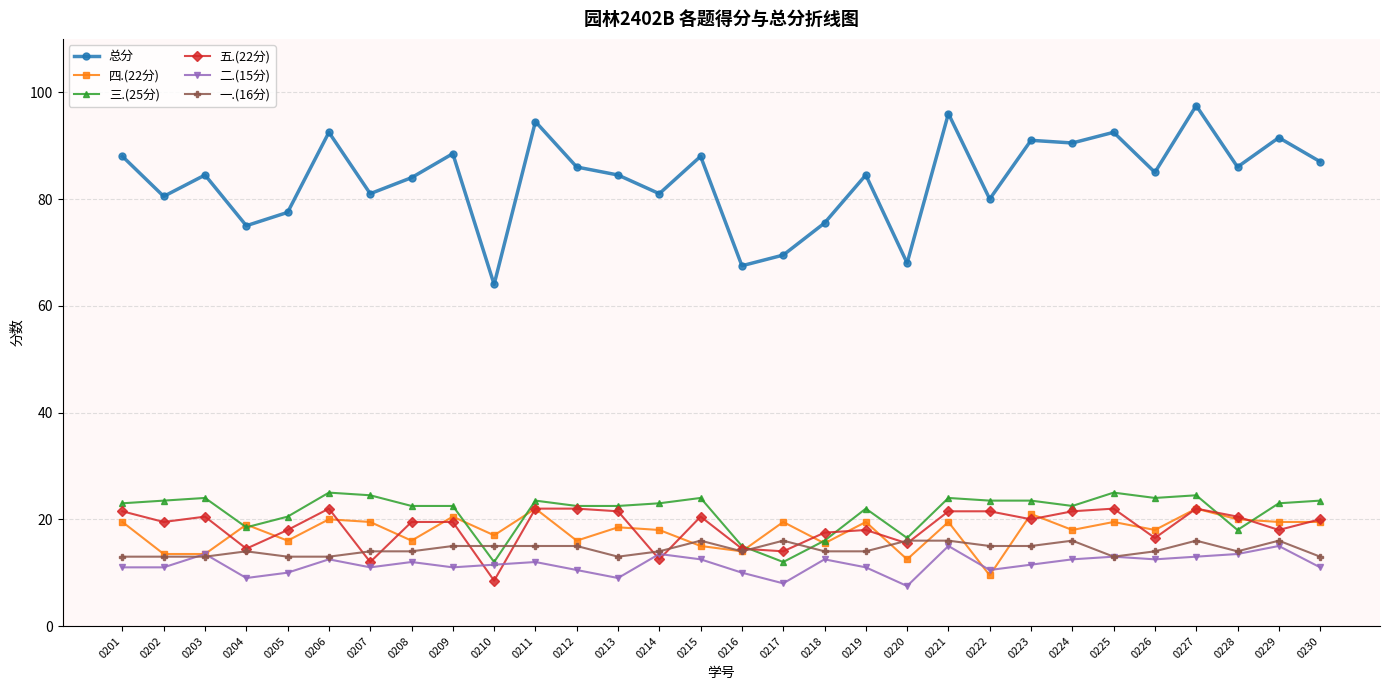

Where do 四.(22分) and 五.(22分) first cross each other?

0203 and 0204